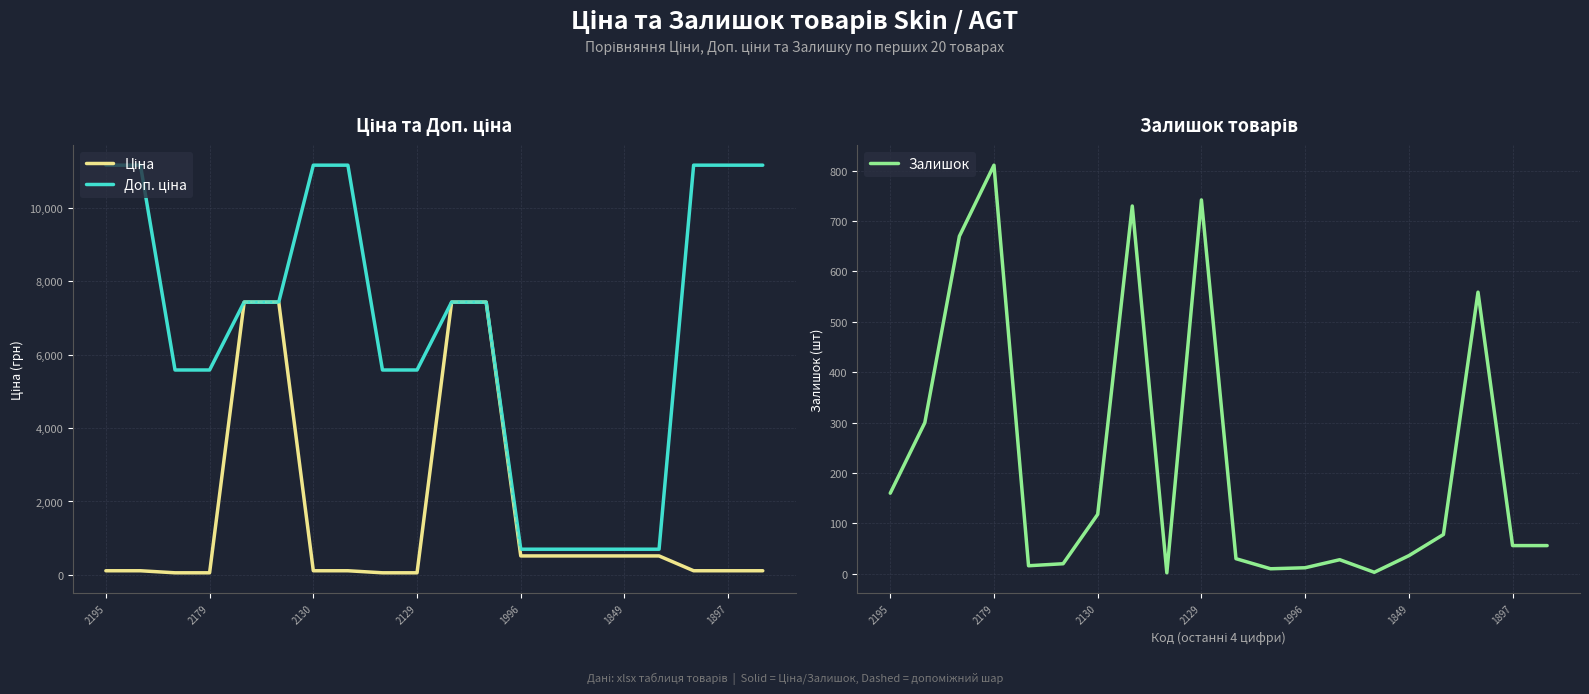

True or false: Залишок has a value of 160 at 2195.

True